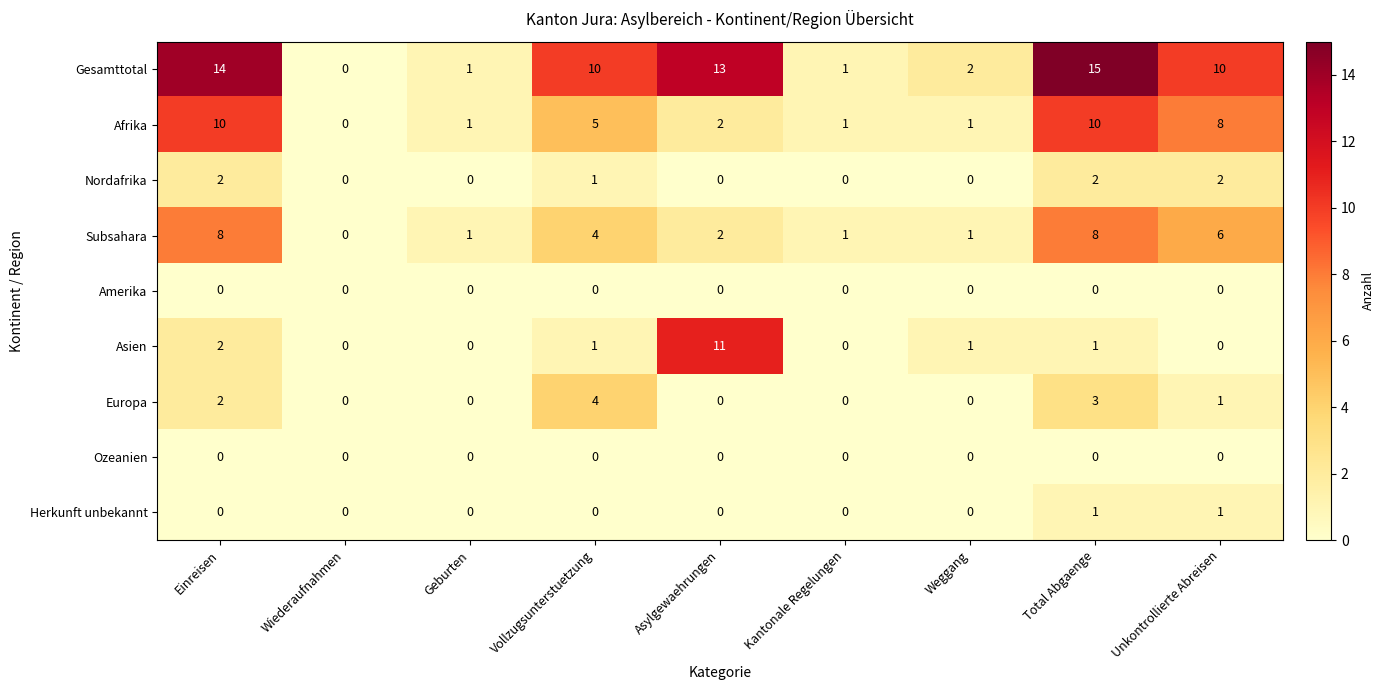

What is the maximum value for Gesamttotal?

15